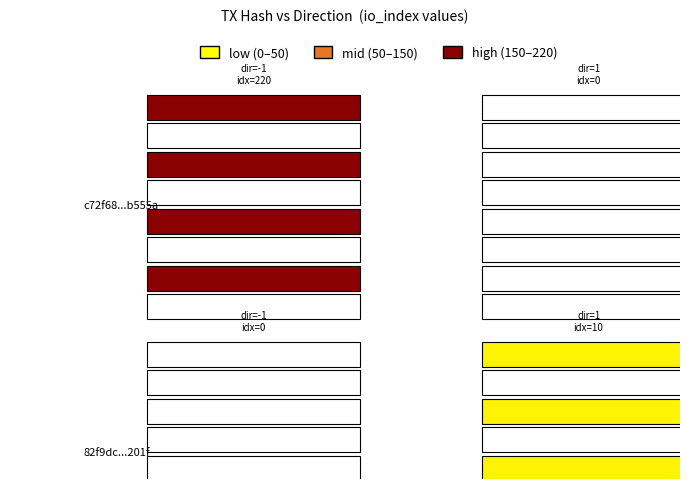

What value does the c72f68cae406c588f86b03f59555ea8a23b555a series have at io_index, to the nearest 50?

200